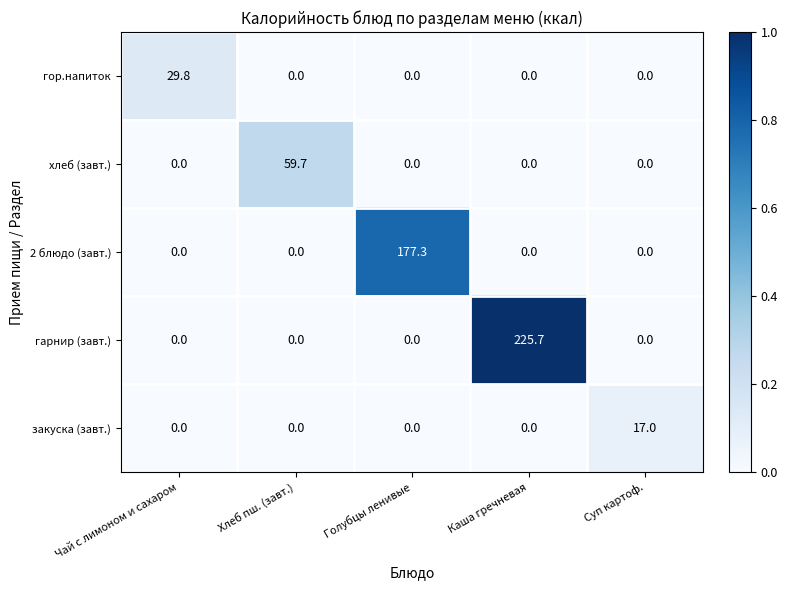

Which series has the widest spread of values?

гарнир (завт.)